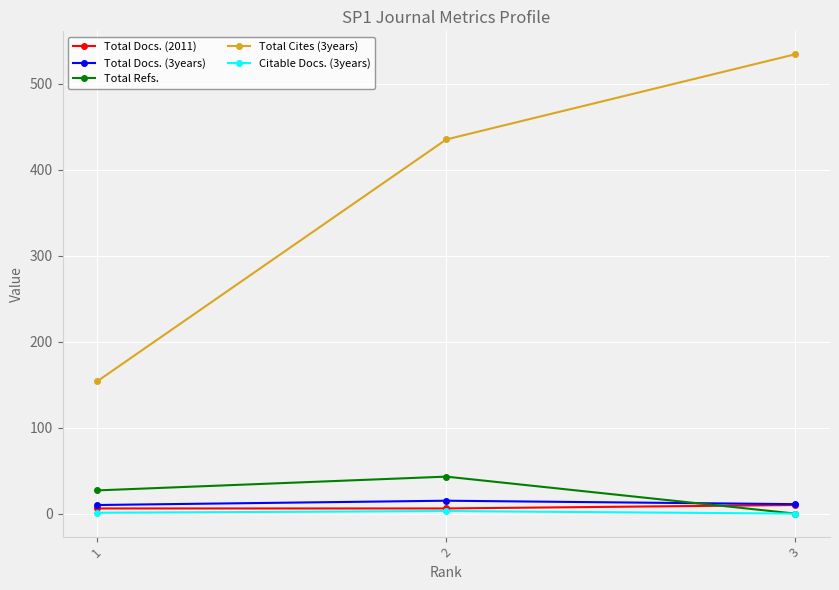

At how many categories does at least one series exceed 395?

2